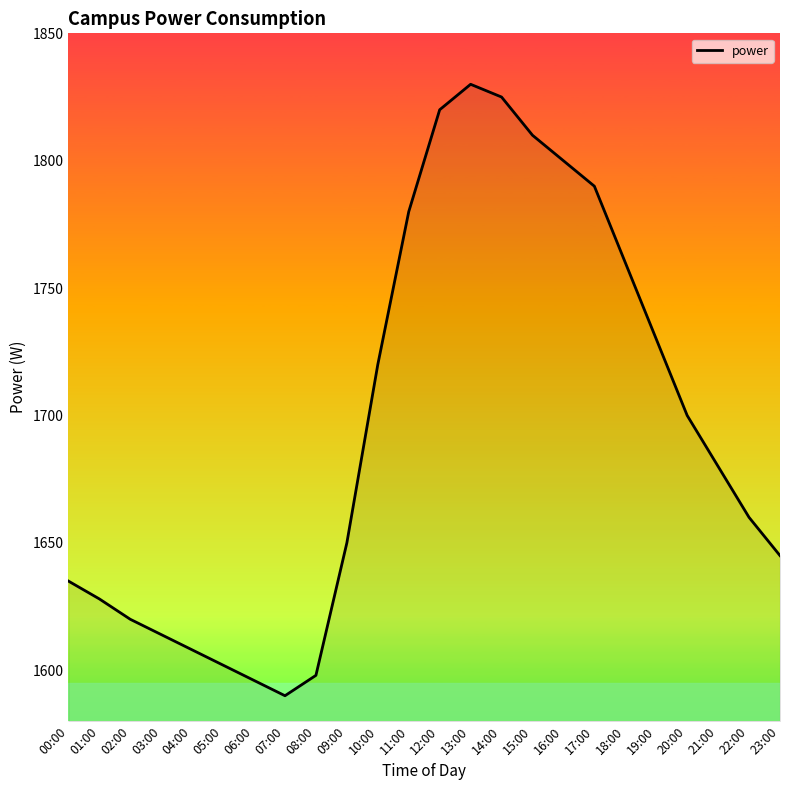

The value at 09:00 is 1650. True or false?

True